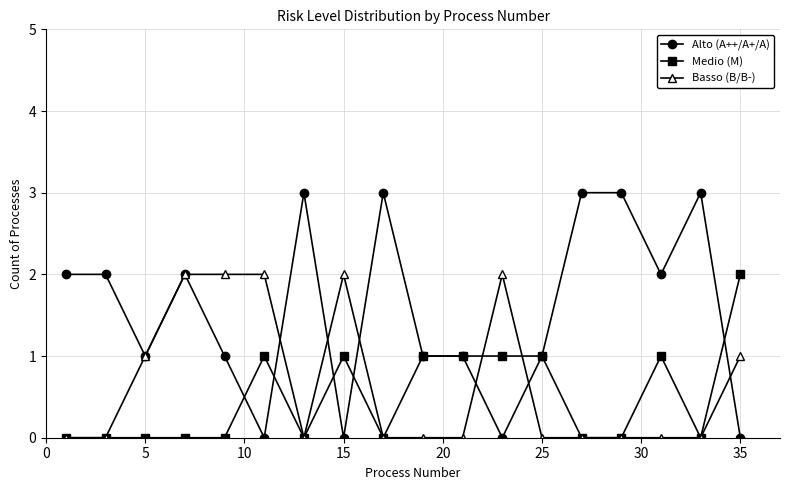

What is the value of the Alto (A++/A+/A) point at the 13th from the left?

1